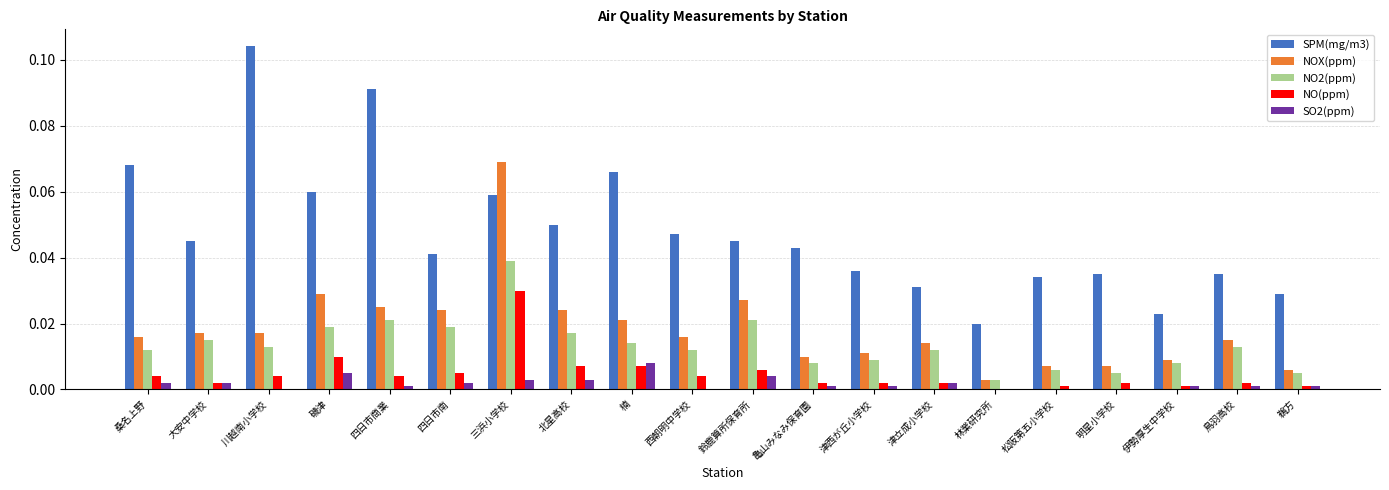

At which category is the sum across all series the highest?

三浜小学校